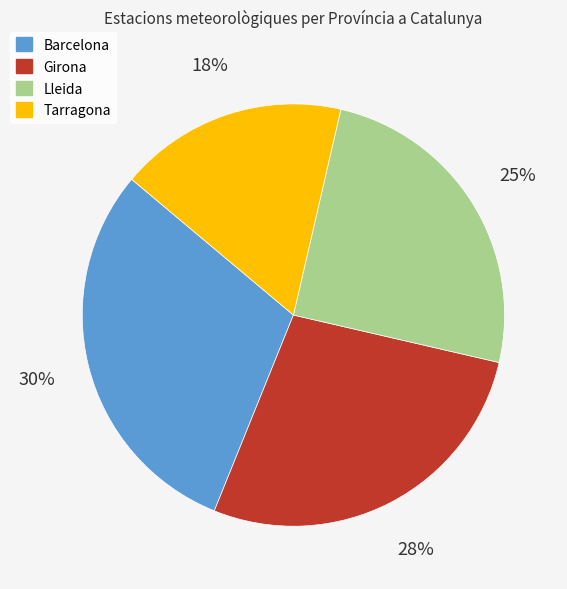

Is the sum of Girona and Barcelona greater than half?

Yes